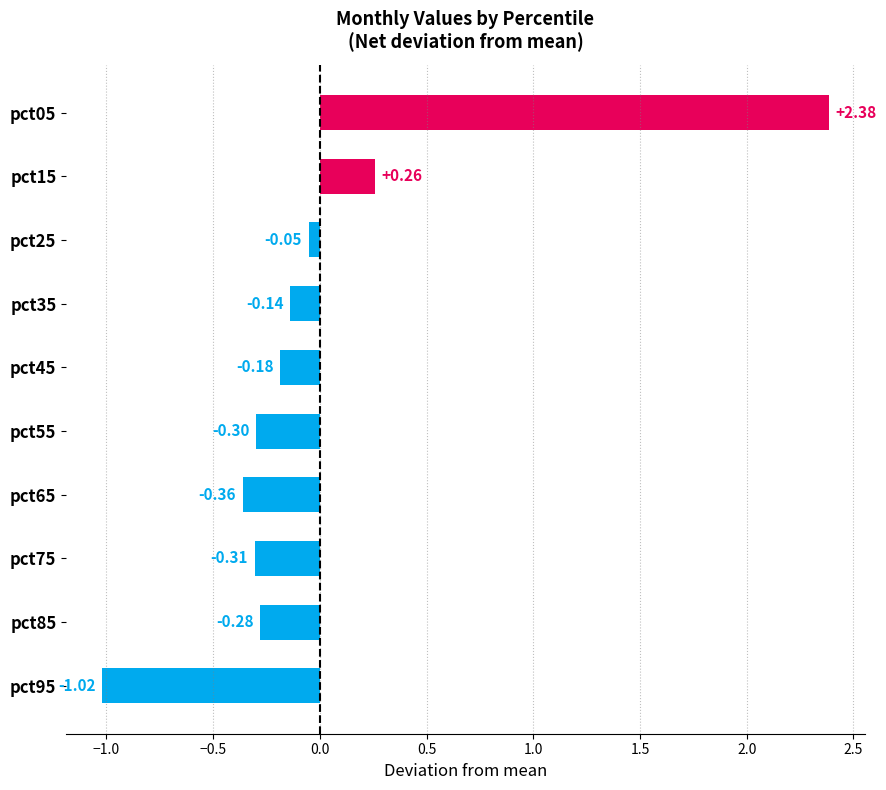

Does the chart contain any negative values?

Yes